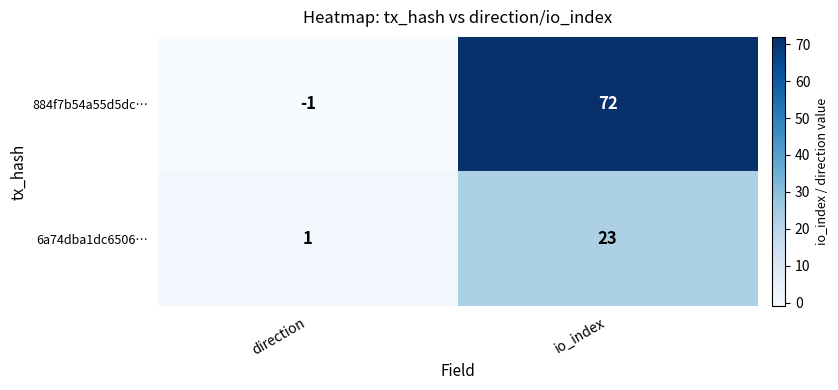

What is the smallest value displayed?

-1